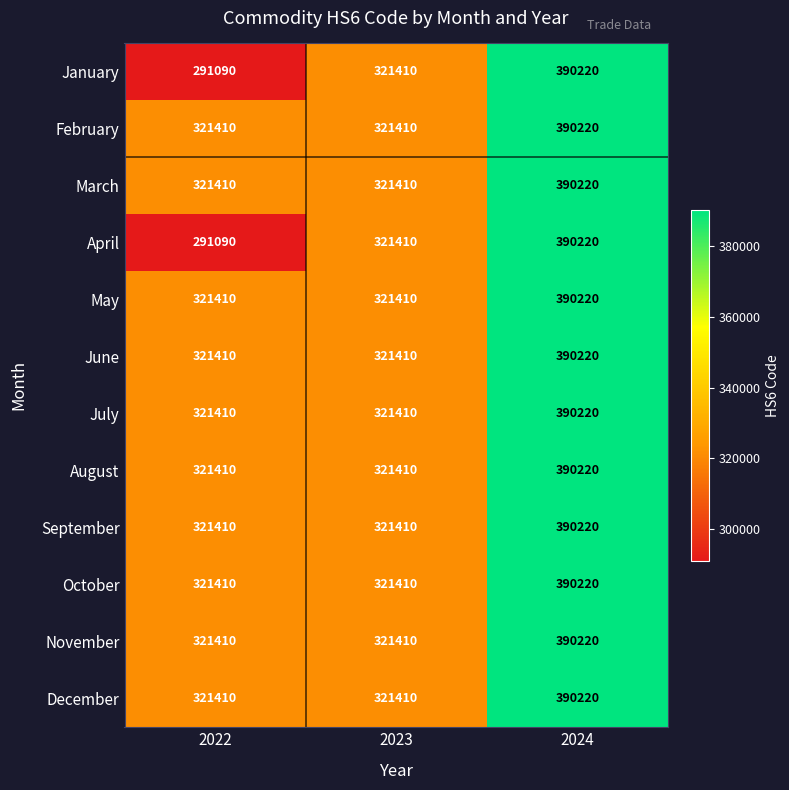

What is the total value across all series at 2022?

3796280